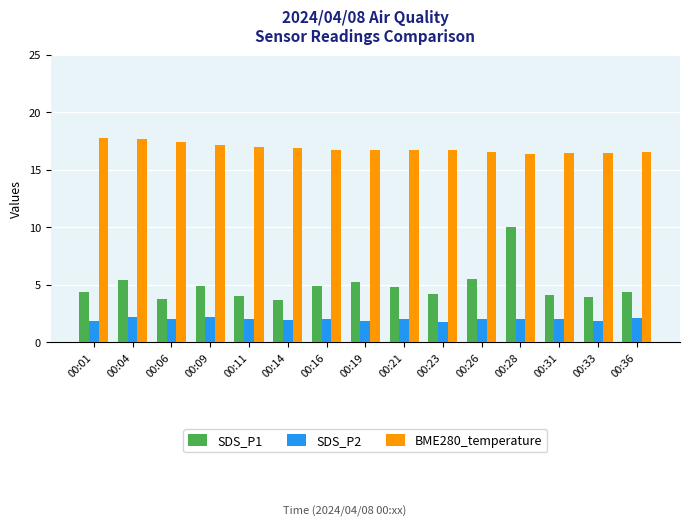

What is the lowest value of the SDS_P1 series?

3.7